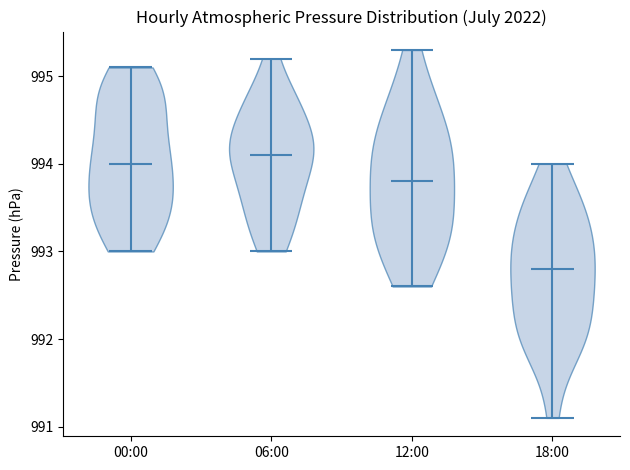

Reading left to right, read every violin against the y-axis: where its median line is, and the lowest and highest points it reaches. The values are not printed on the chart, so give them approximately, as read against the axis.

00:00: median line 994.0, lowest point 993.0, highest point 995.1
06:00: median line 994.1, lowest point 993.0, highest point 995.2
12:00: median line 993.8, lowest point 992.6, highest point 995.3
18:00: median line 992.8, lowest point 991.1, highest point 994.0